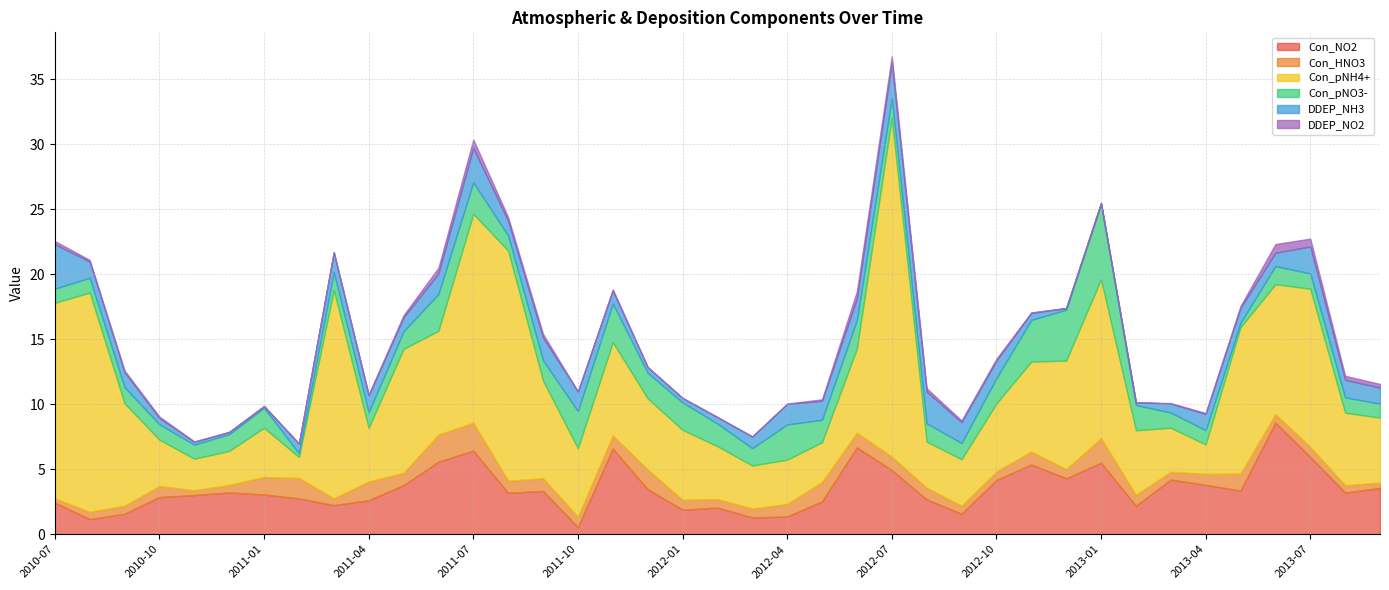

Where is Con_NO2 nearest to the value 4?

2012-10